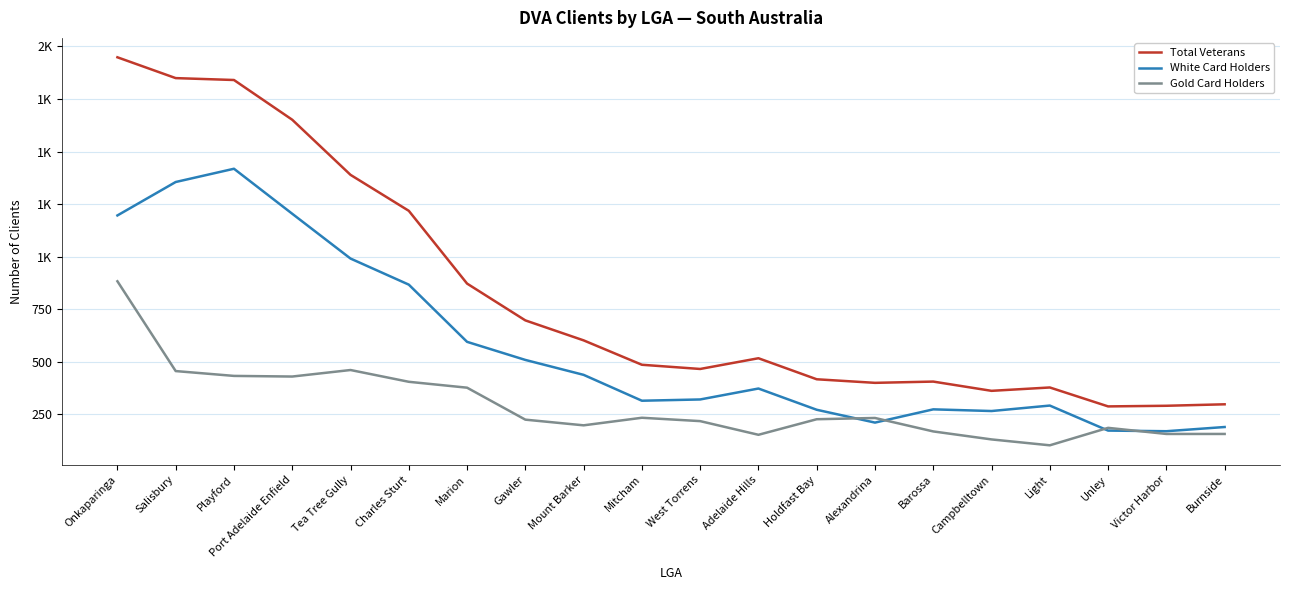

What is the smallest value displayed?

103